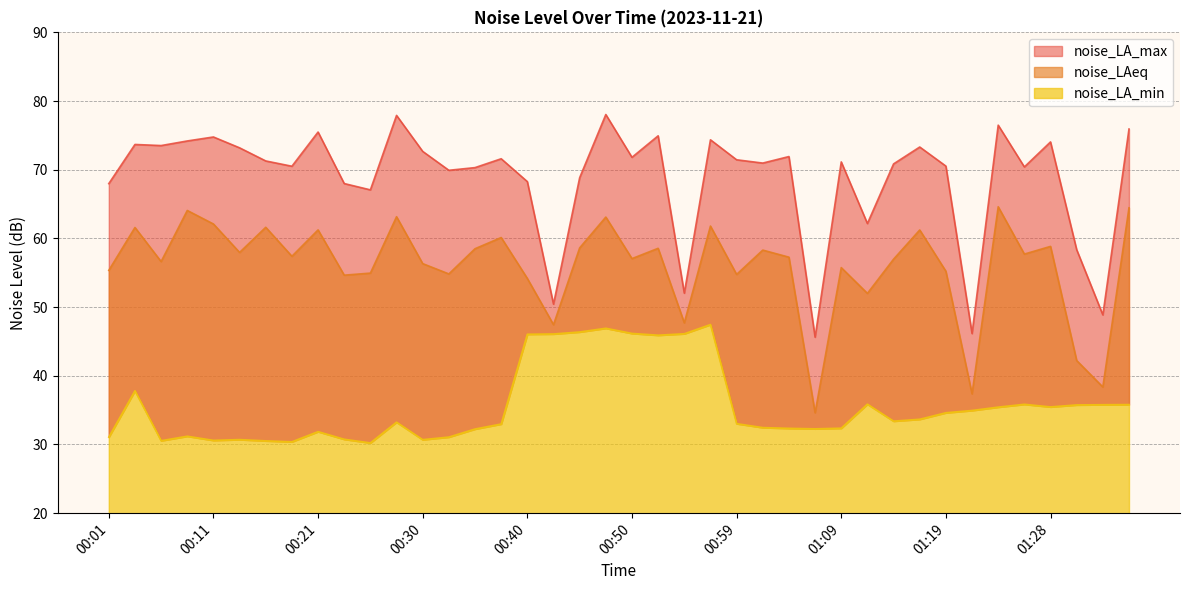

Which category has the lowest value across all series?

00:25